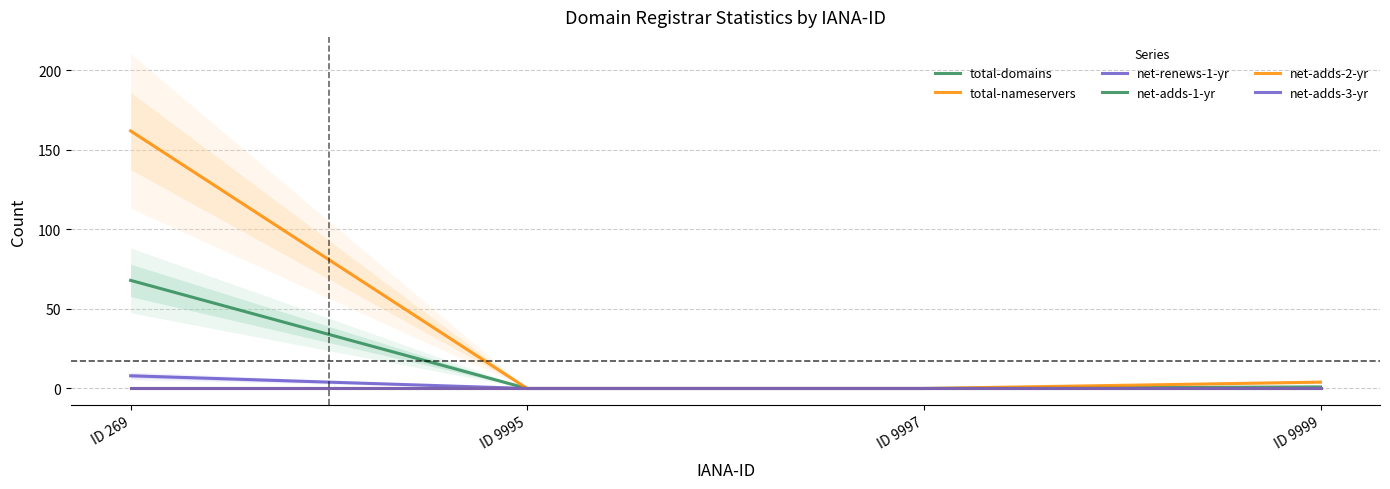

Rank the categories by net-adds-1-yr value from highest to lowest.

ID 269, ID 9995, ID 9997, ID 9999